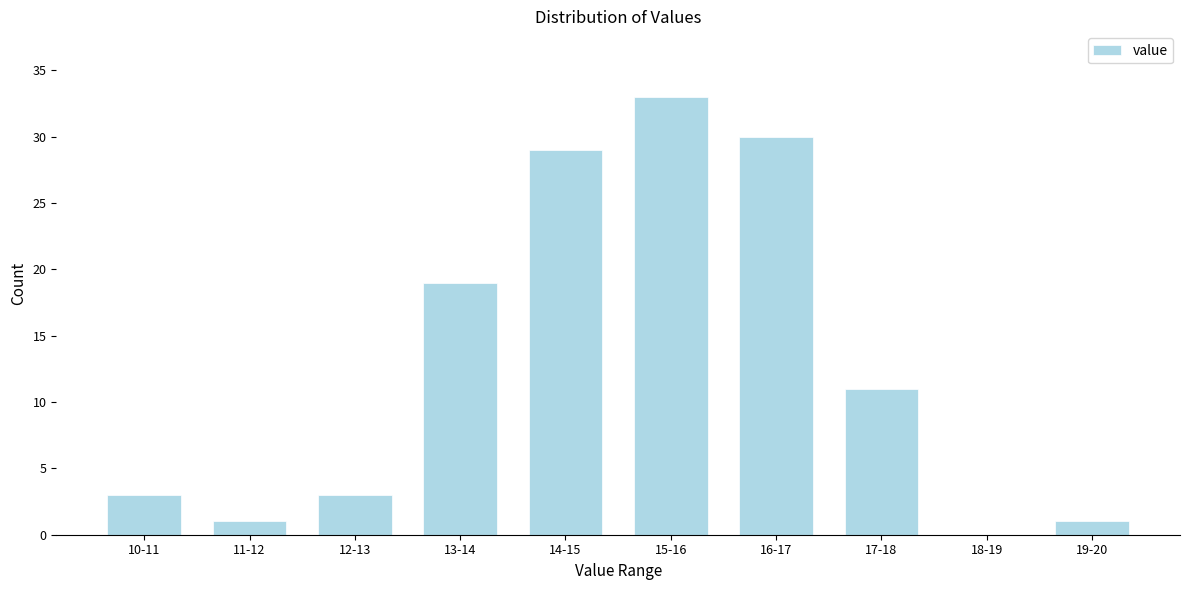

Reading left to right, list all the values displayed in this chart.

10-11=3	11-12=1	12-13=3	13-14=19	14-15=29	15-16=33	16-17=30	17-18=11	18-19=0	19-20=1